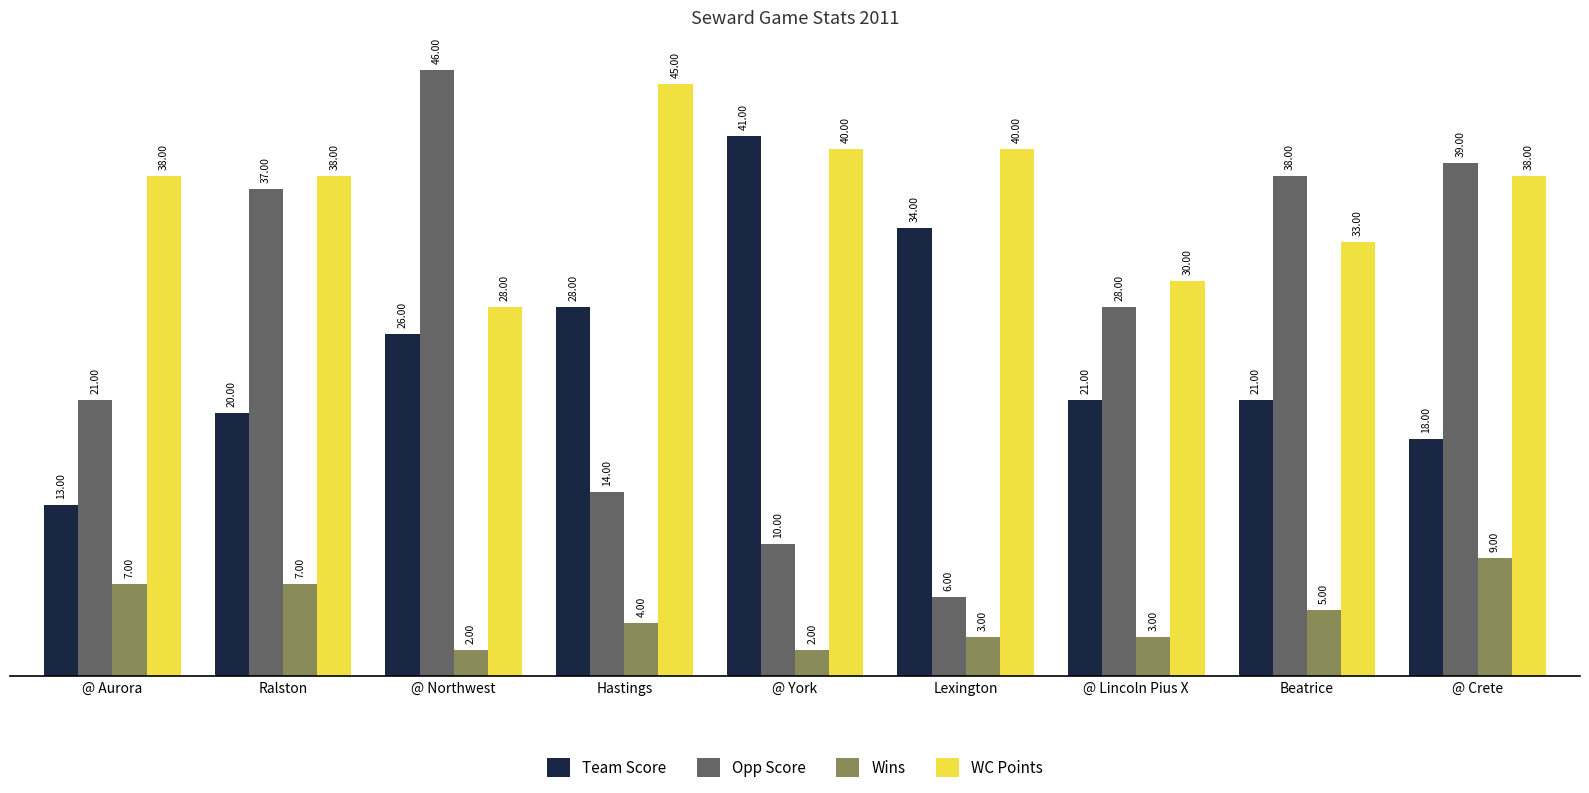

At which label does WC Points reach its peak?

Hastings